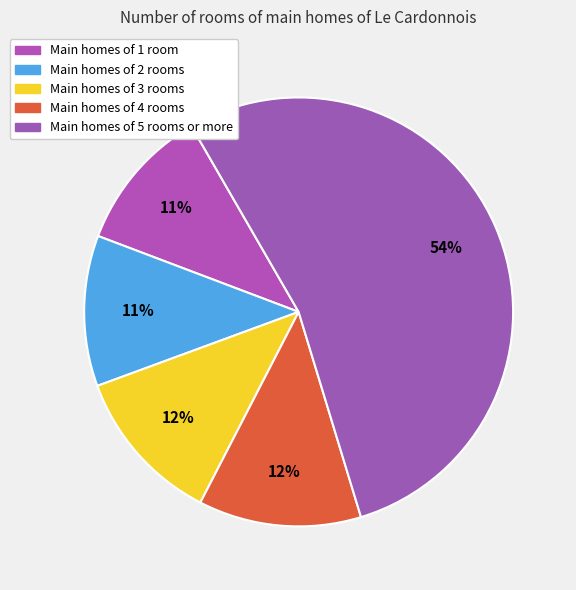

How many segments does this pie chart have?

5